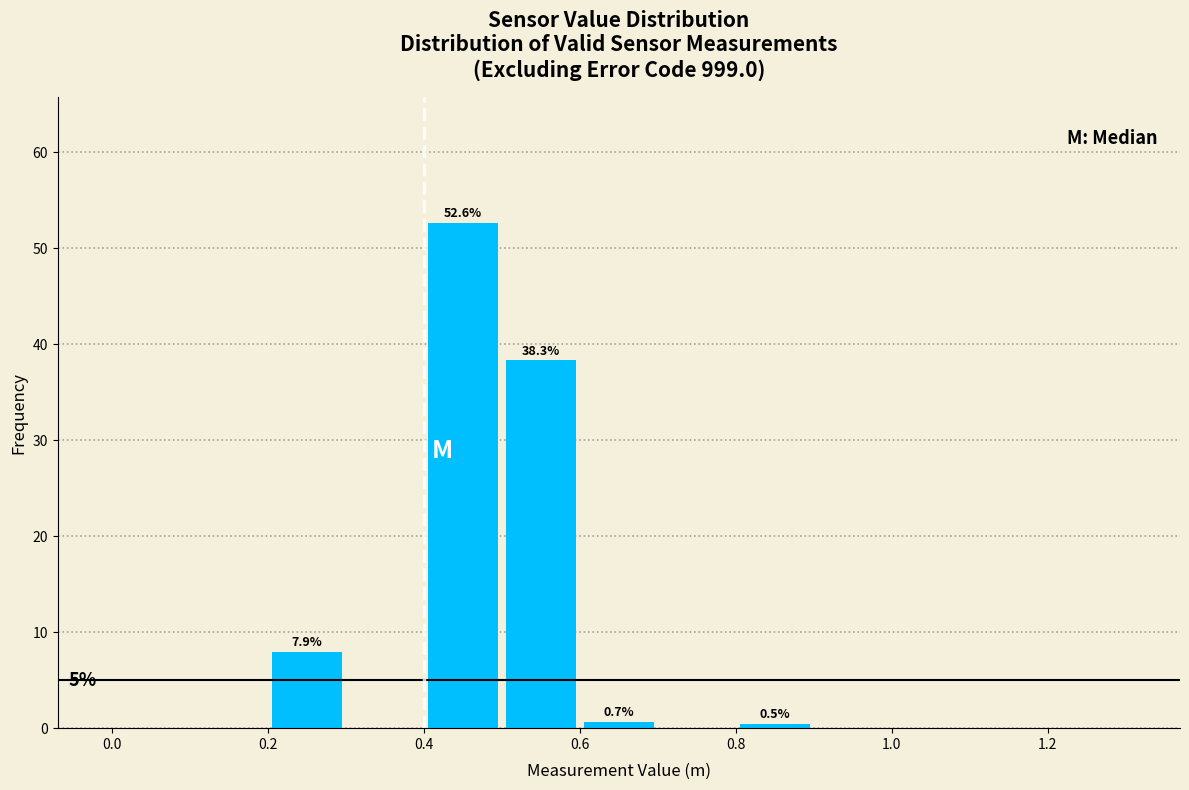

Which range on the x-axis has the tallest bar?

0.4 to 0.5